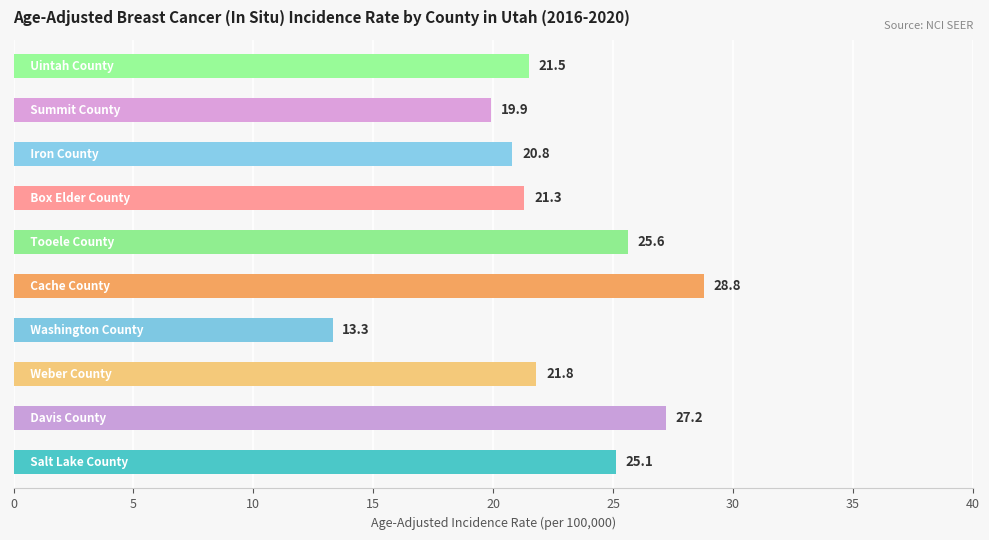

What is the smallest value displayed?

13.3